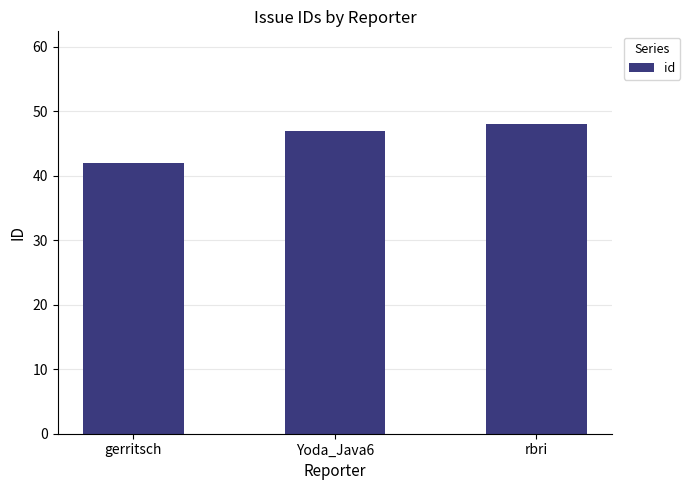

True or false: the data shows 21 at Yoda_Java6.

False